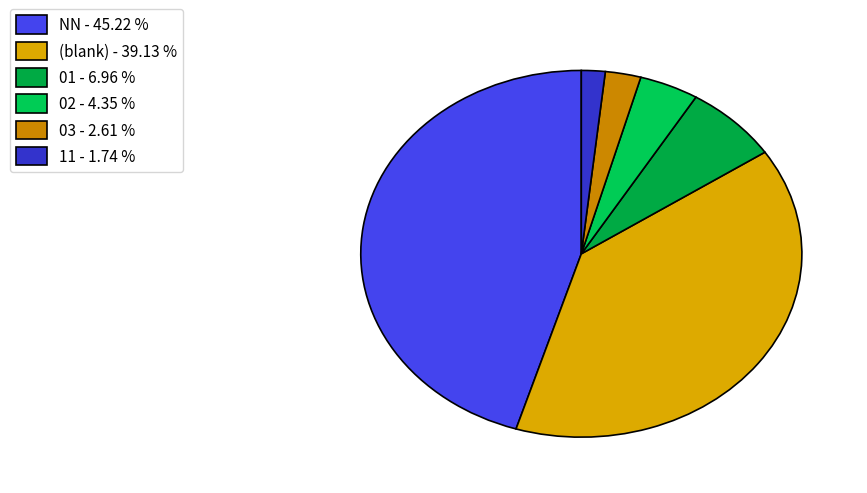

How many segments does this pie chart have?

6